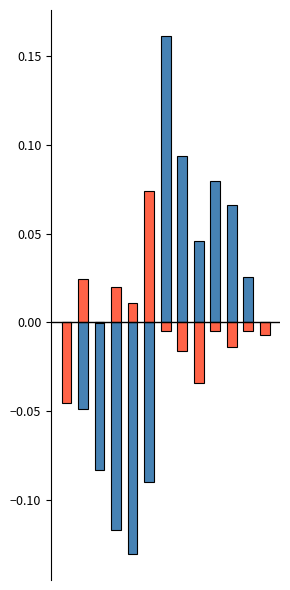

How many values in the 面试折合 series exceed 0?

4